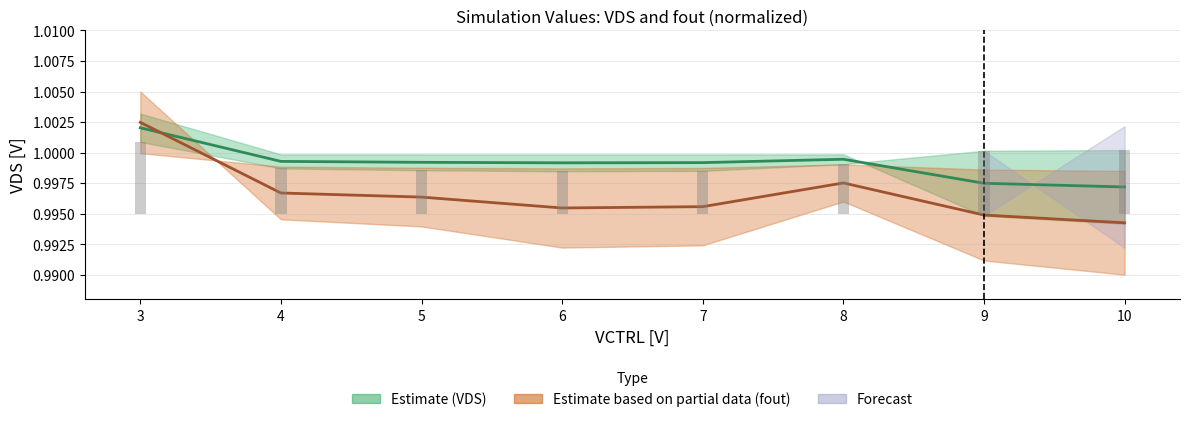

At which label is Estimate midline (VDS) closest to 0?

10